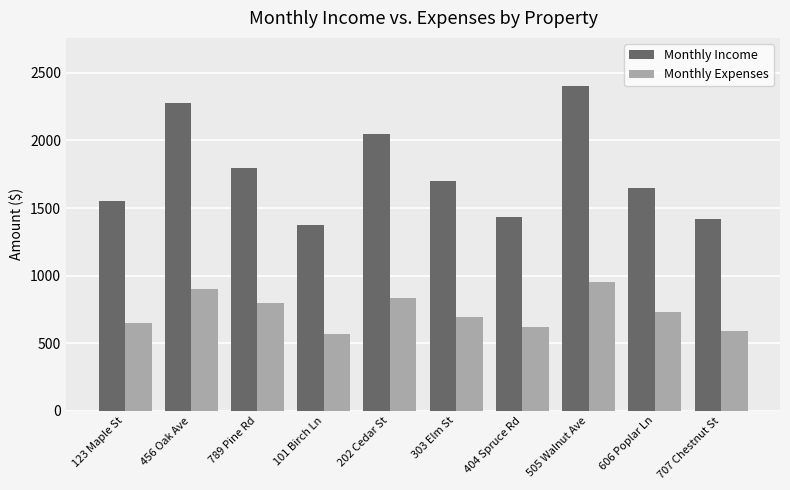

Which series has the largest range (max minus min)?

Monthly Income